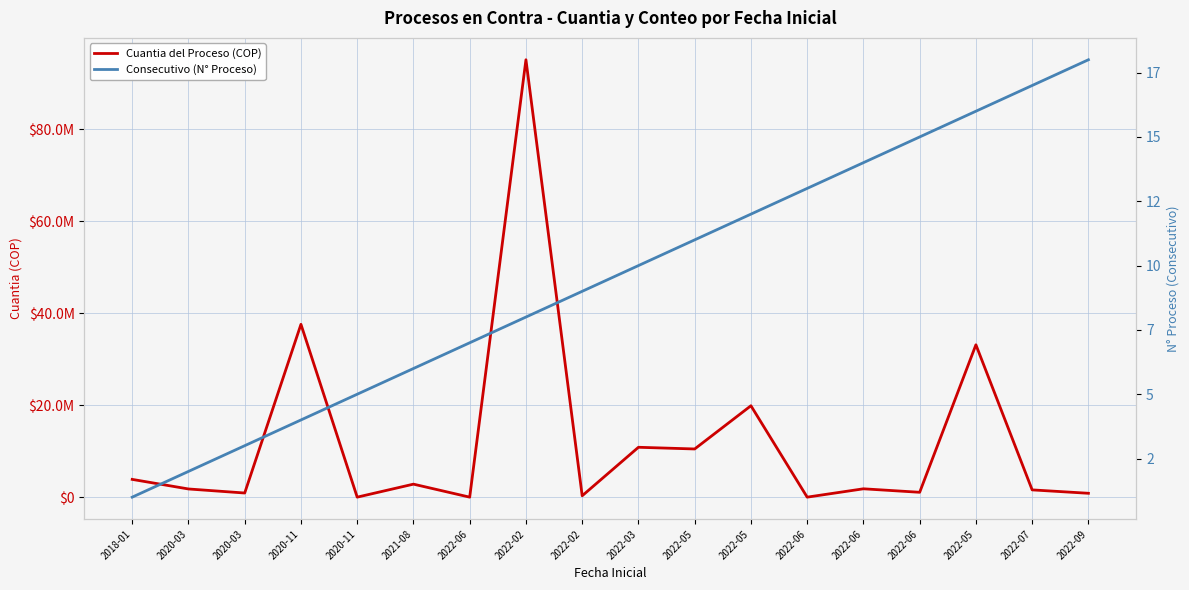

What is the value of the Cuantia del Proceso (COP) point at the 1st from the left?

3864598